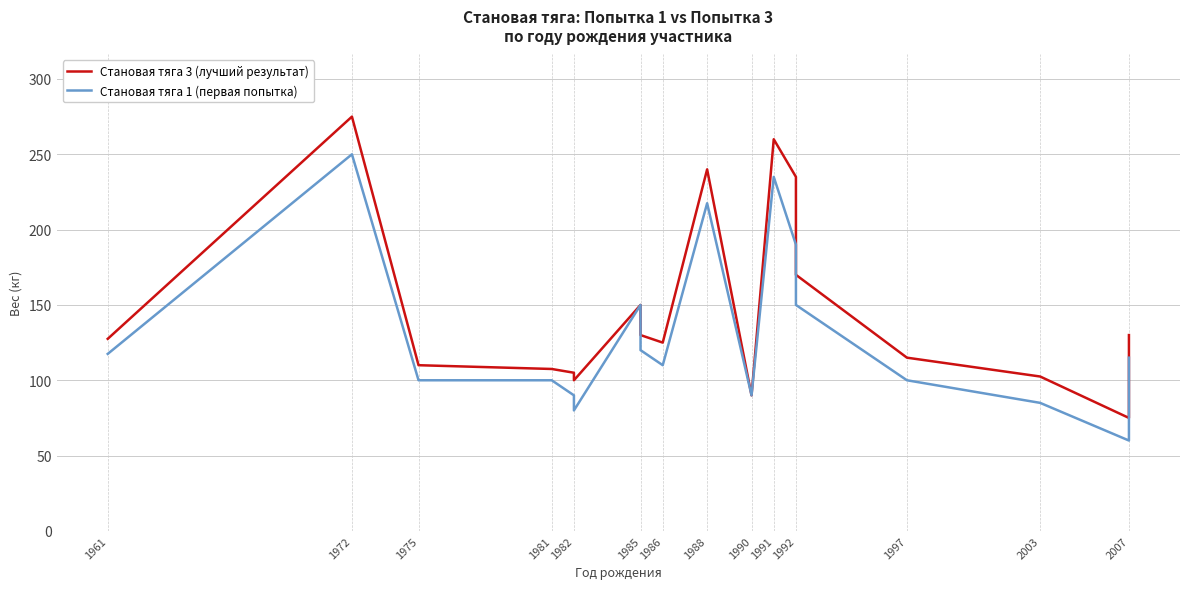

List the series in order of their overall mean, highest first.

Становая тяга 3 (лучший результат), Становая тяга 1 (первая попытка)